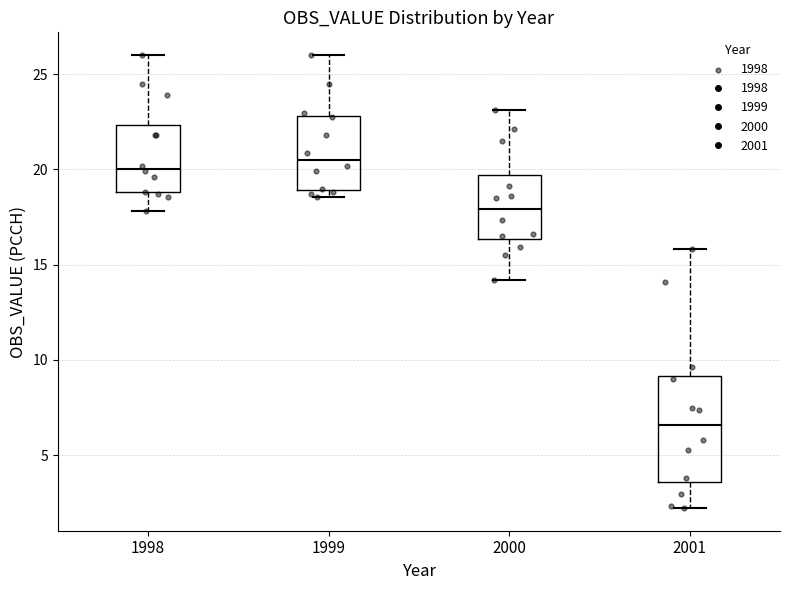

Comparing the boxes themselves (not the whiskers), which one is the tallest?

2001